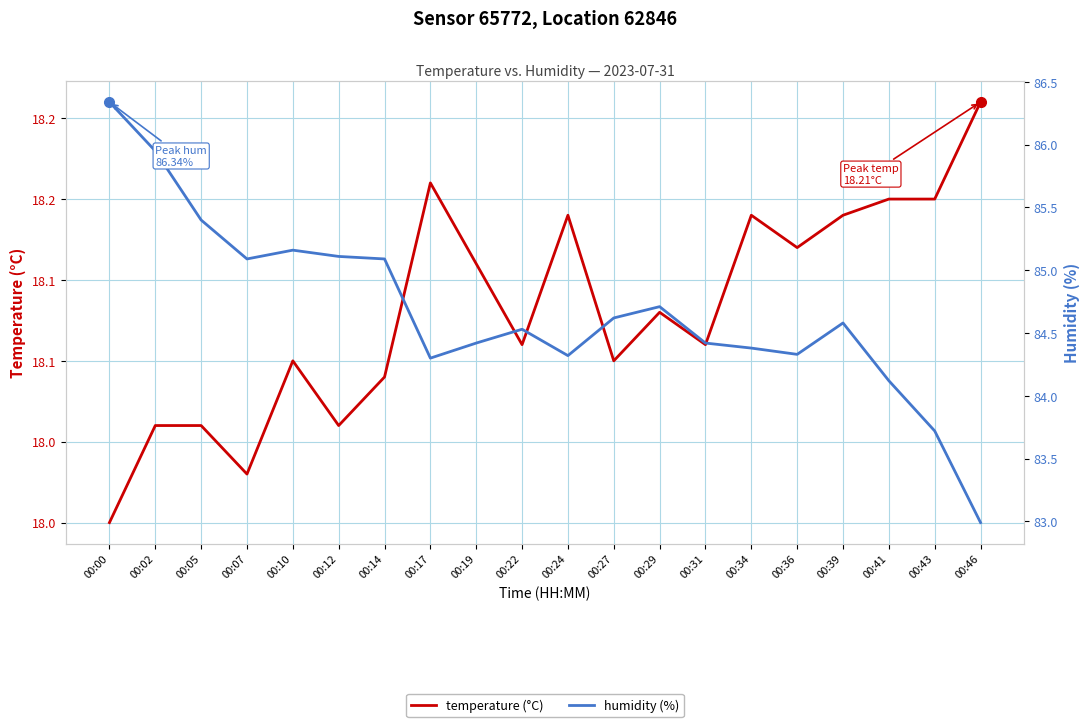

In temperature (°C), how many points are higher than both neighbors (excluding endpoints)?

5